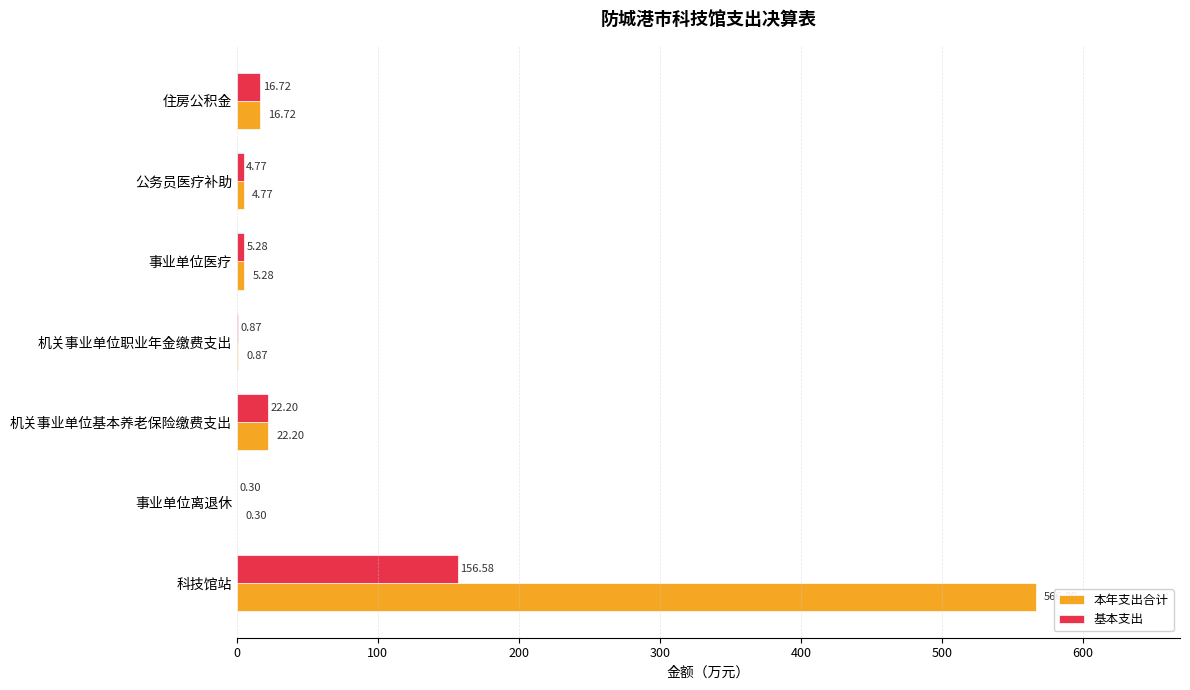

What is the maximum value shown in the chart?

566.9